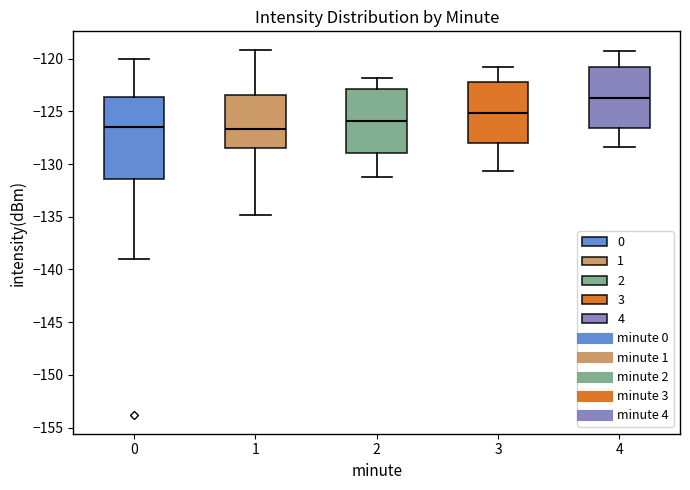

Where is the upper edge of the box at x = 3 on the y-axis? The values are not printed on the chart, so give them approximately, as read against the axis.

-122.0